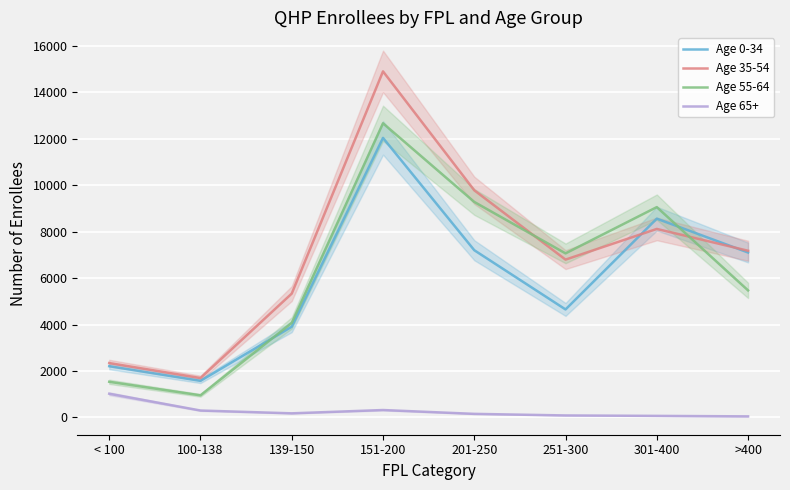

How many intersections are there between Age 35-54 and Age 55-64?

2